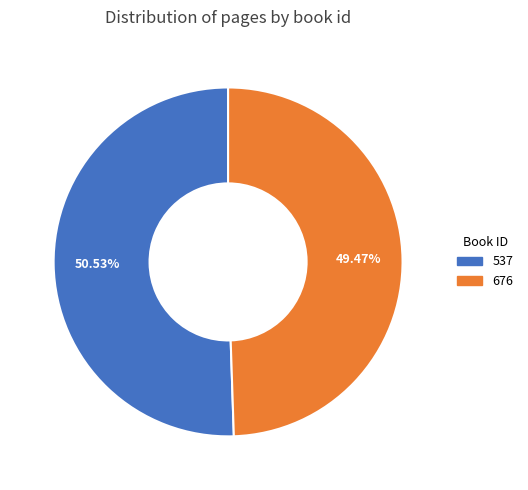

To the nearest percent, what is the average slice percentage?

50%